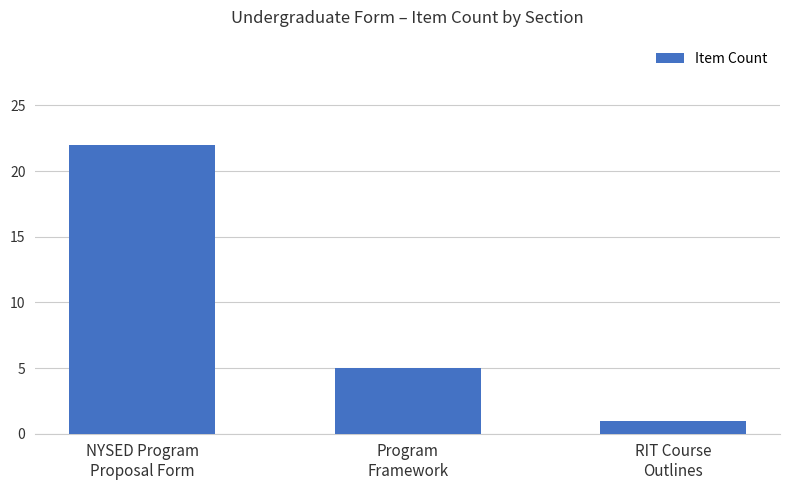

What is the approximate value at NYSED Program
Proposal Form, to the nearest 5?

20